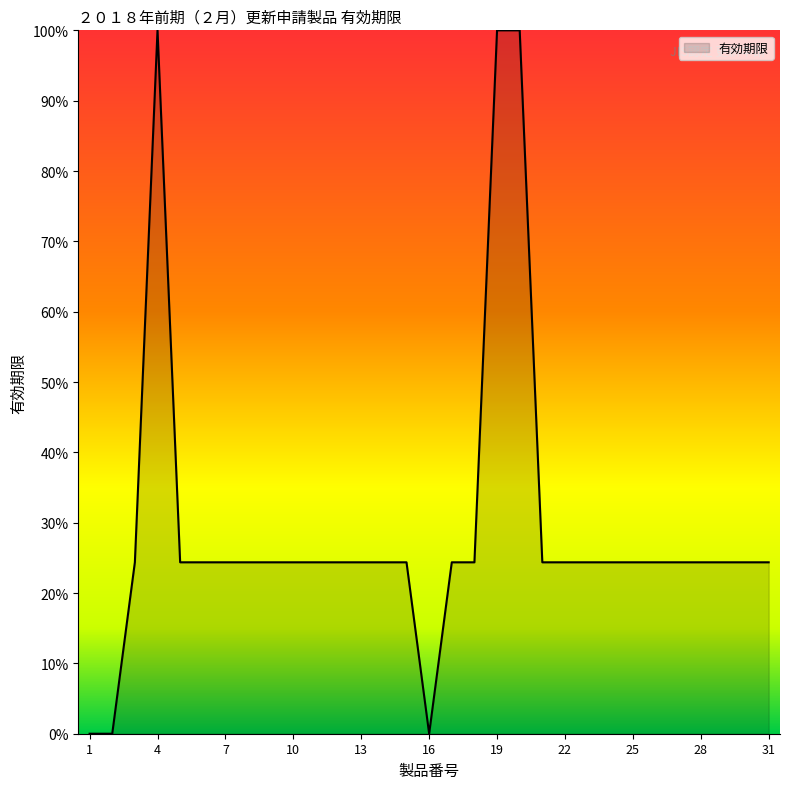

What is the maximum value shown in the chart?

100.0